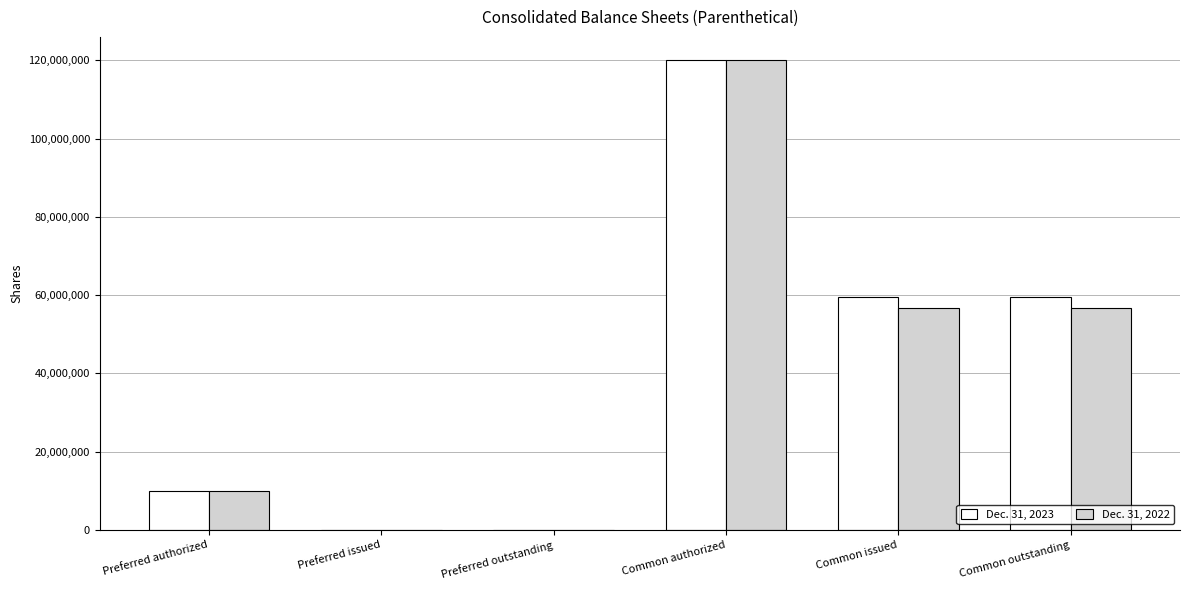

What is the average value of the Dec. 31, 2023 series?

41475520